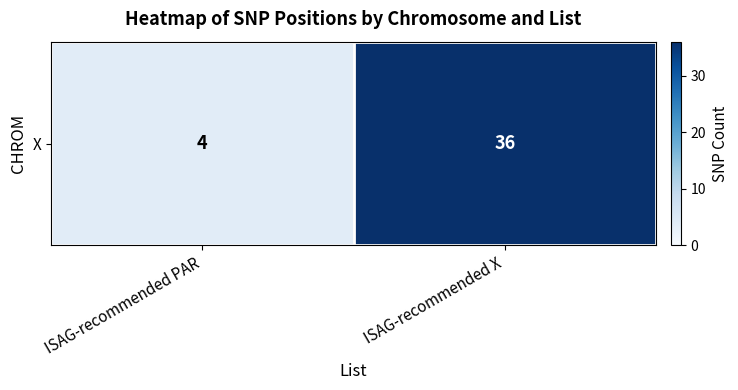

What is the ratio of the value at ISAG-recommended X to the value at ISAG-recommended PAR?

9.0